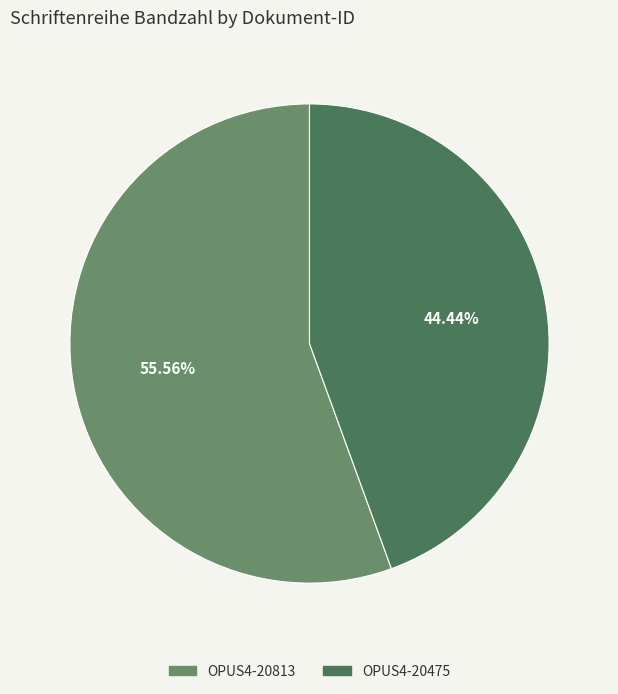

To the nearest percent, what is the difference between the OPUS4-20475 and OPUS4-20813 slice percentages?

11%